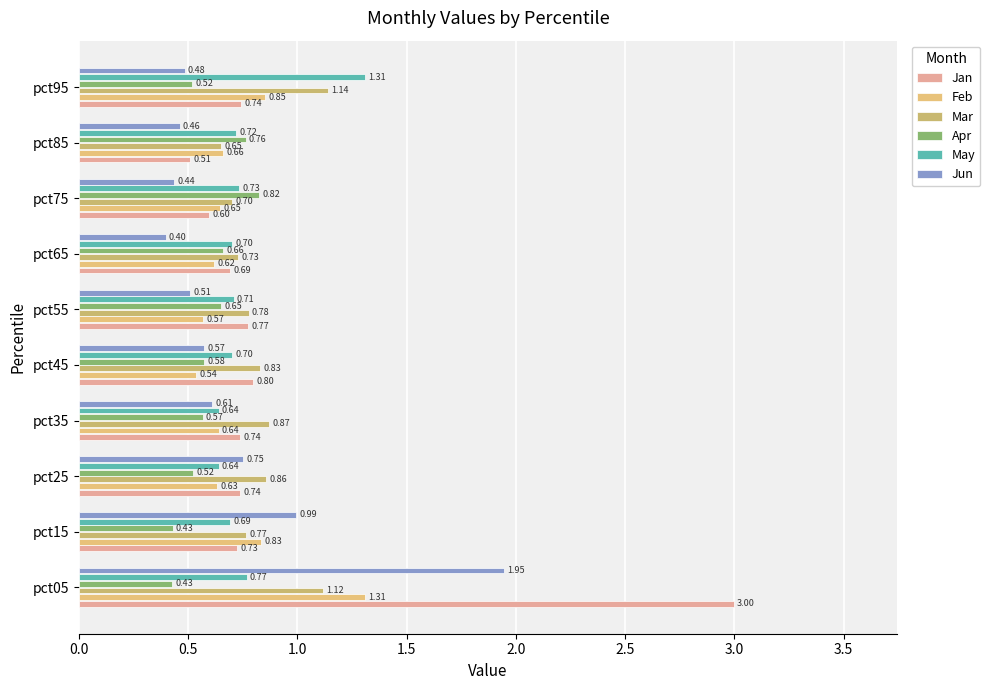

How many categories are shown in the chart?

10